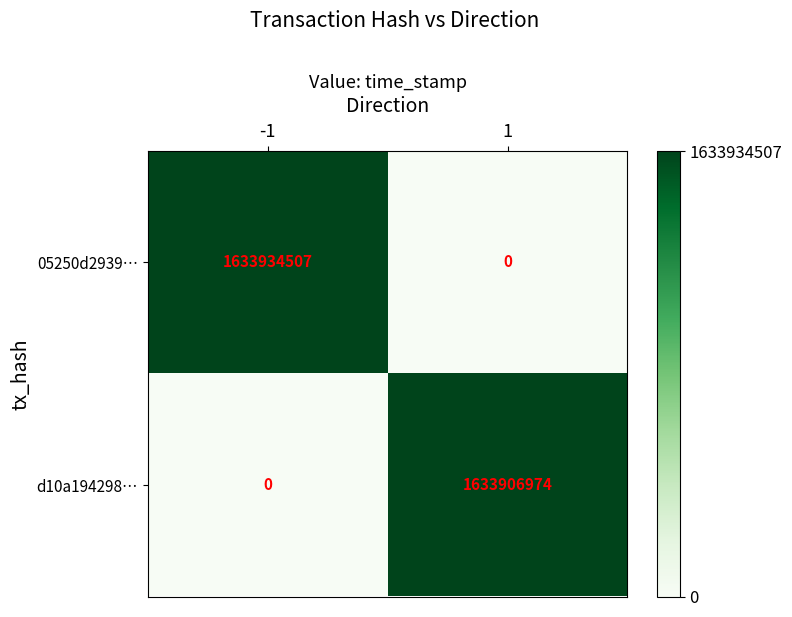

Reading left to right, what are all the values shown in this chart?

05250d2939…: 1633934507	0
d10a194298…: 0	1633906974